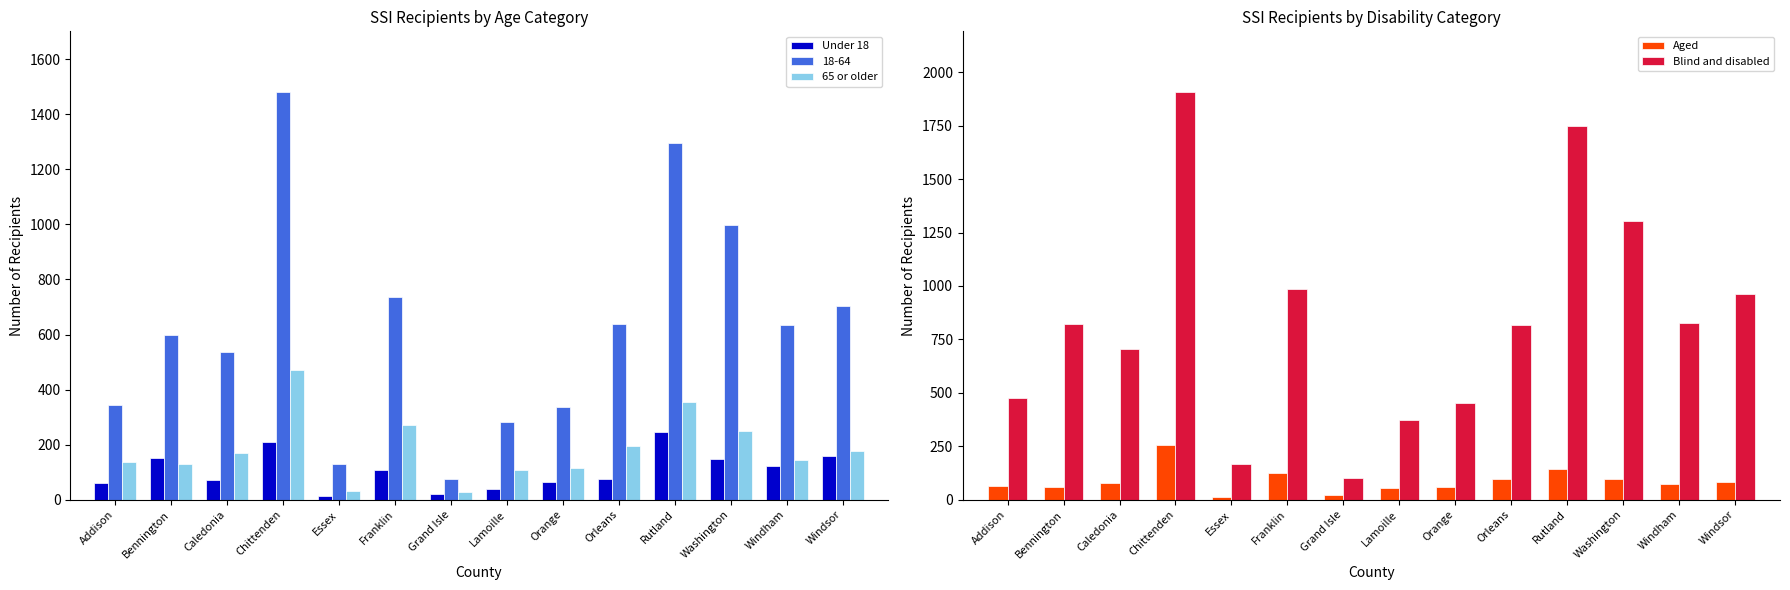

True or false: 65 or older has a value of 80 at Orange.

False